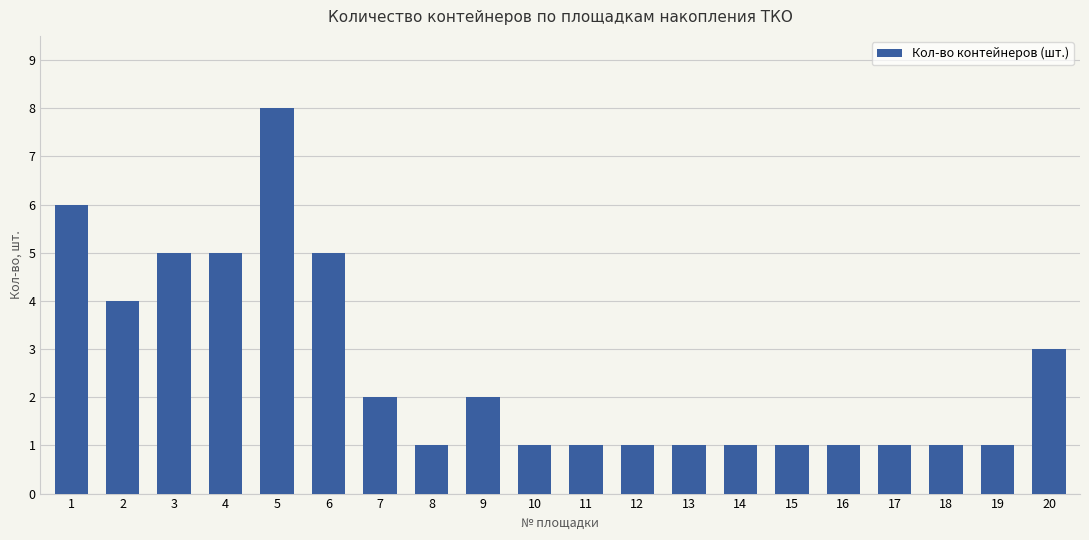

Reading left to right, what are all the values shown in this chart?

6	4	5	5	8	5	2	1	2	1	1	1	1	1	1	1	1	1	1	3